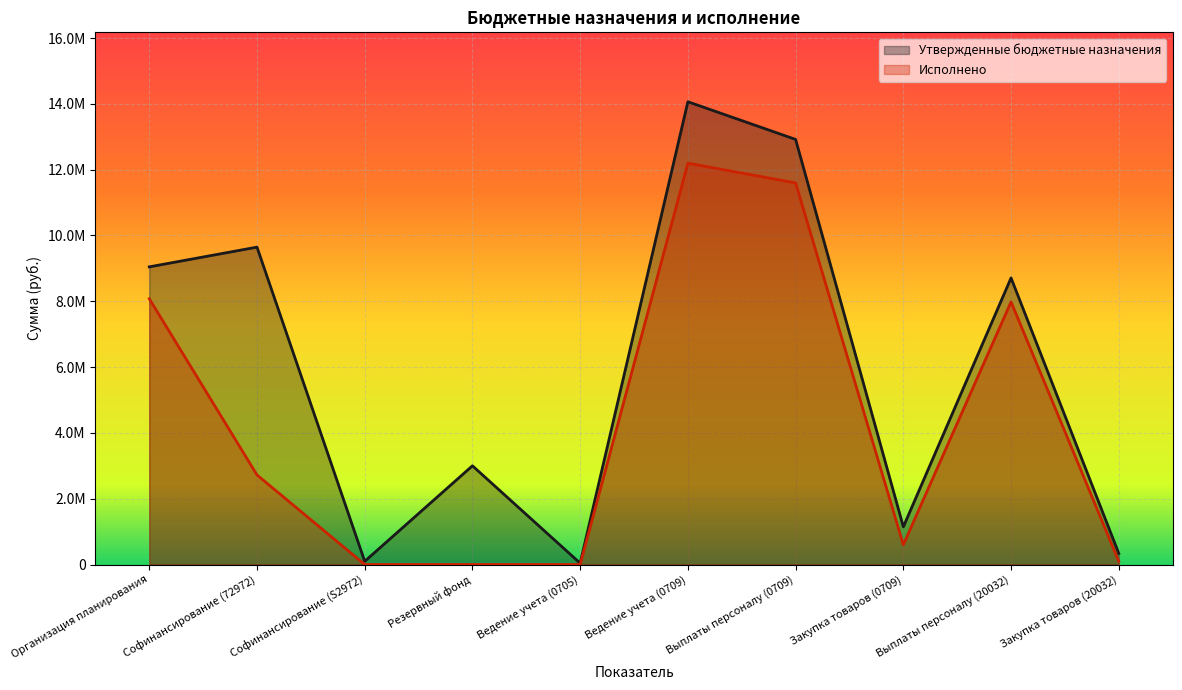

How many values in the Исполнено series are below 2721982?

5